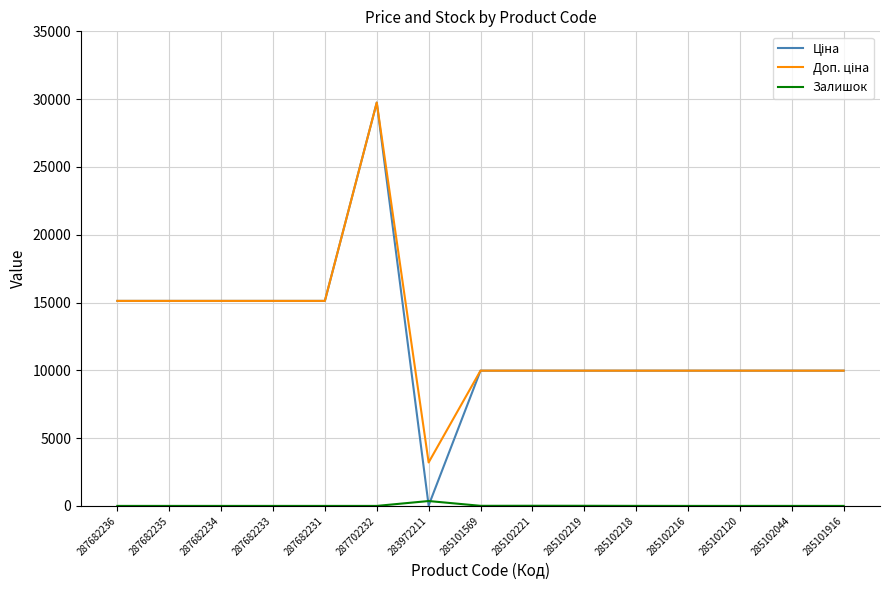

What is the difference between the highest and lowest values at 285102221?

9964.0